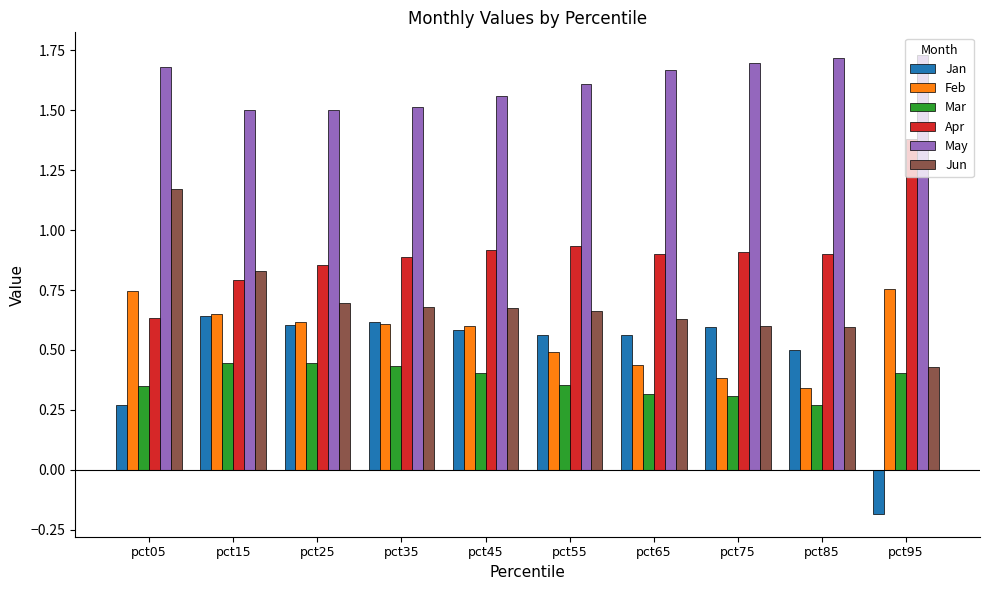

Which label corresponds to the smallest value in the chart?

pct95